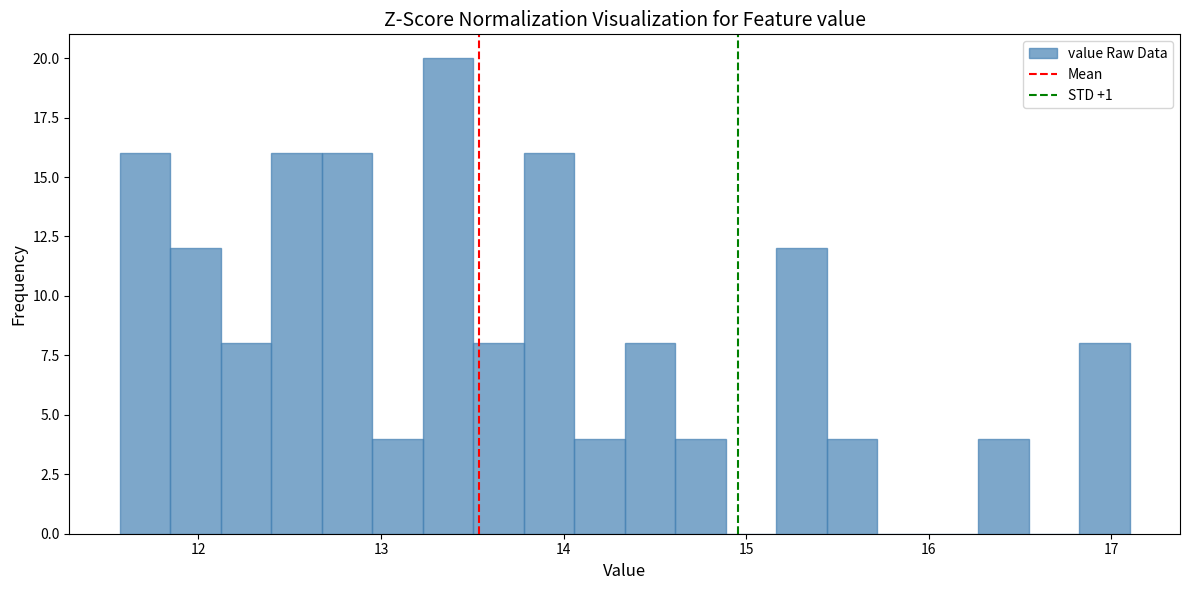

Around what value on the x-axis is the tallest bar? Give the approximate position of its centre, as read against the axis.

13.4